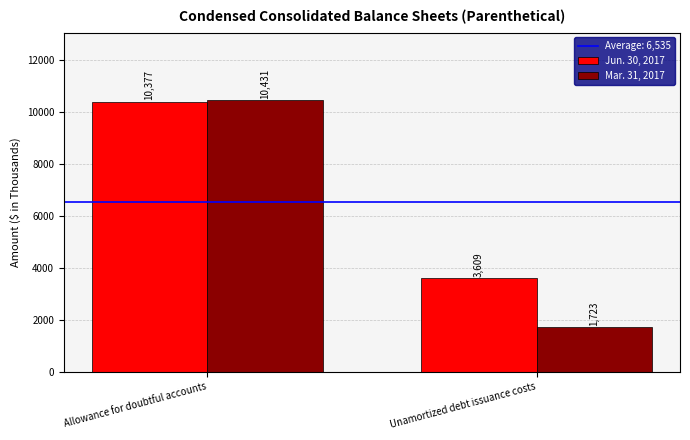

What is the value of the Mar. 31, 2017 bar at the 1st from the left?

10431